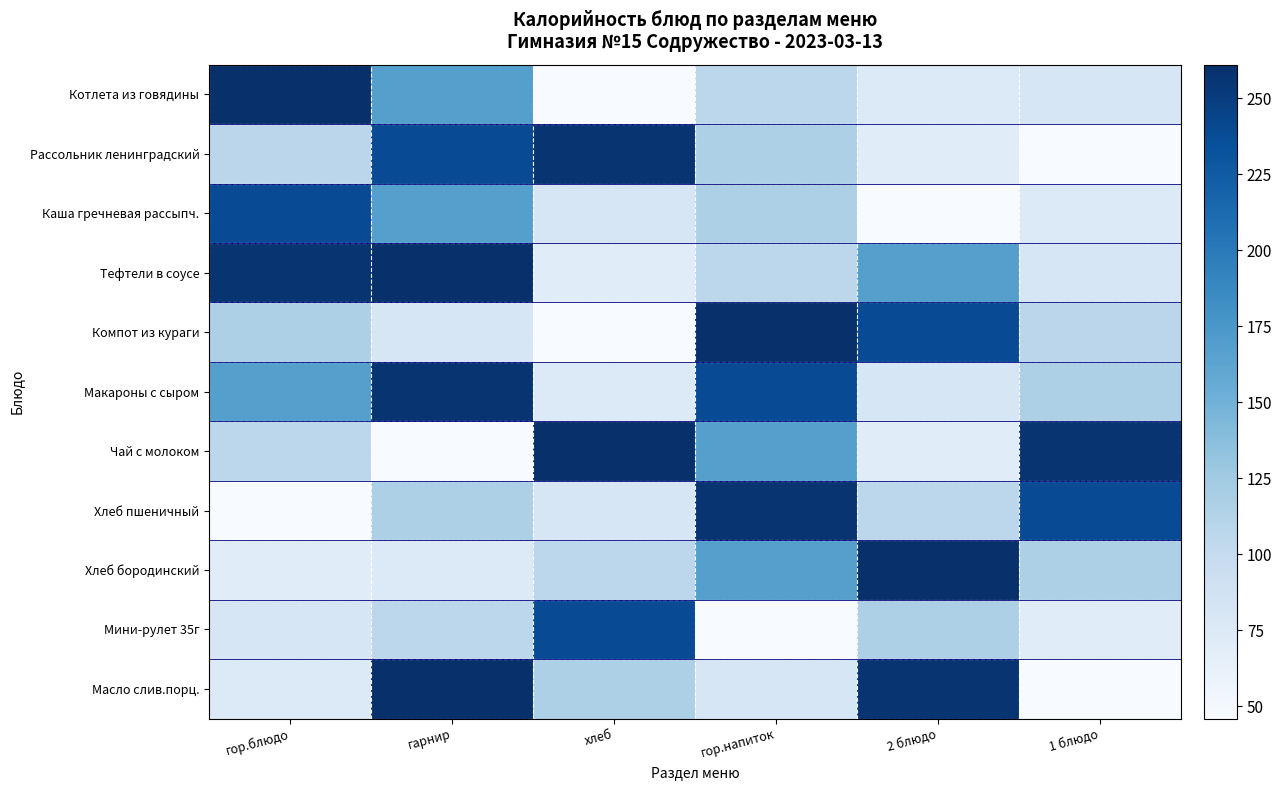

At хлеб, list the series in order from largest to smallest.

Чай с молоком, Рассольник ленинградский, Мини-рулет 35г, Масло слив.порц., Хлеб бородинский, Каша гречневая рассыпч., Хлеб пшеничный, Макароны с сыром, Тефтели в соусе, Котлета из говядины, Компот из кураги